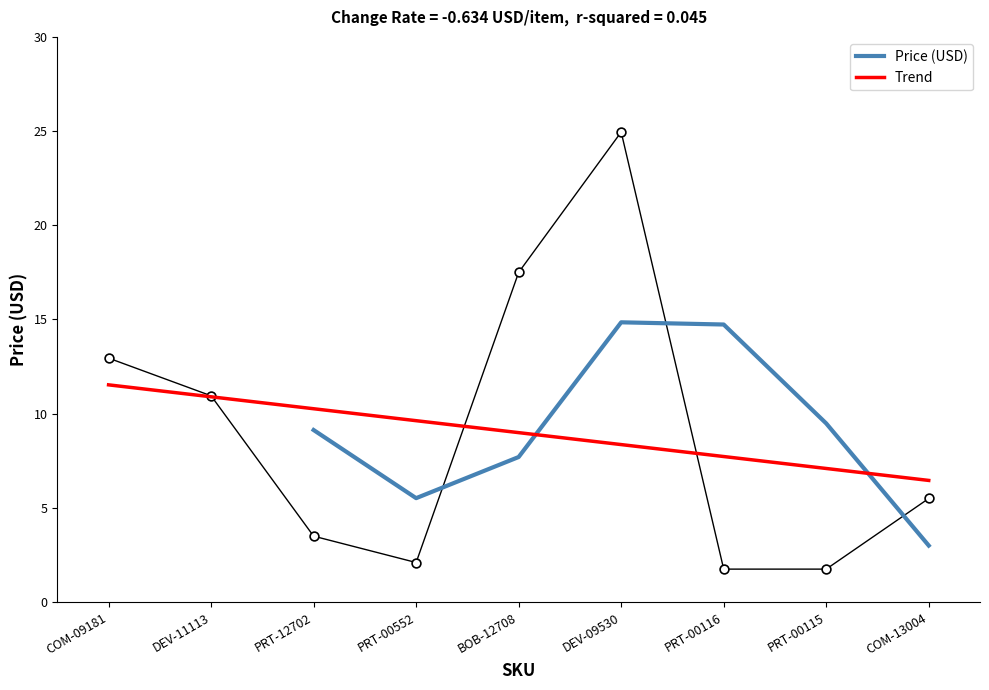

Approximately how many times larger is the value at COM-13004 compared to BOB-12708?

0.3